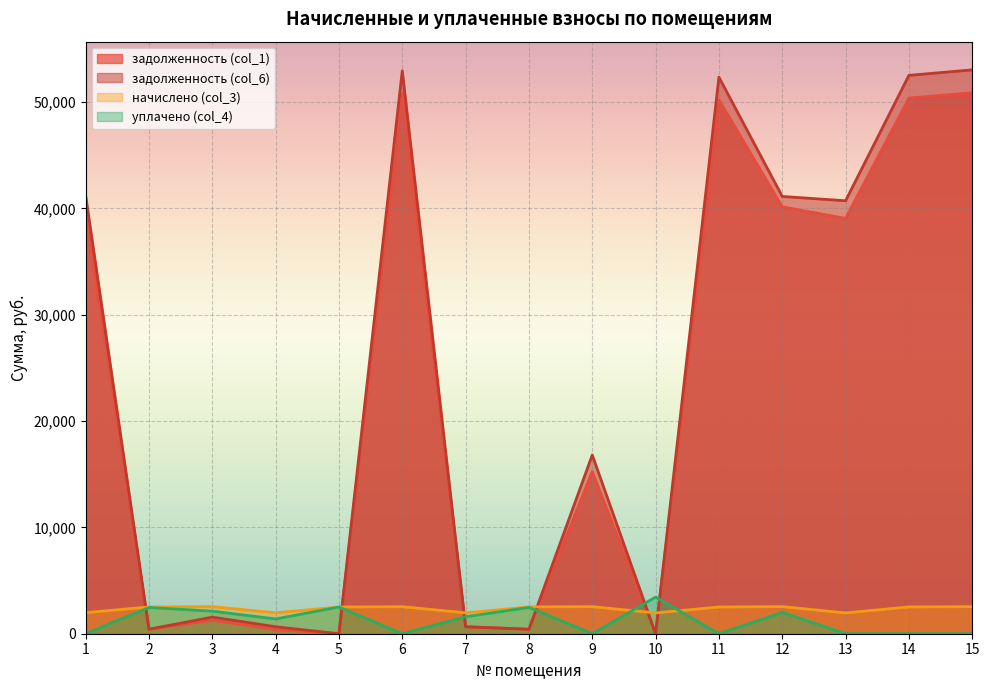

True or false: начислено (col_3) has a value of 1322.6 at 9.

False